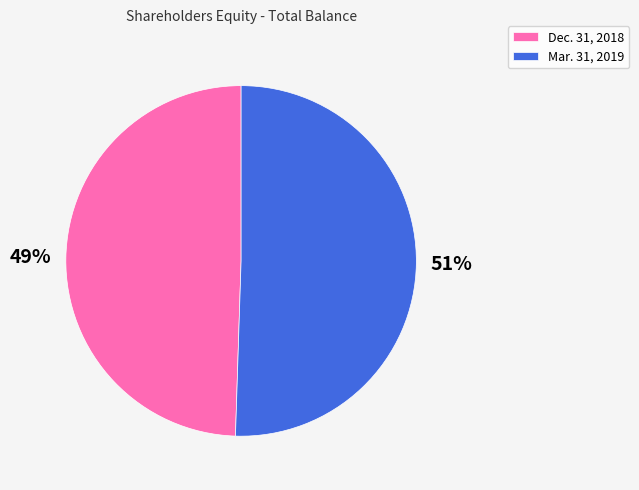

The Mar. 31, 2019 slice represents 51% of the pie. True or false?

True